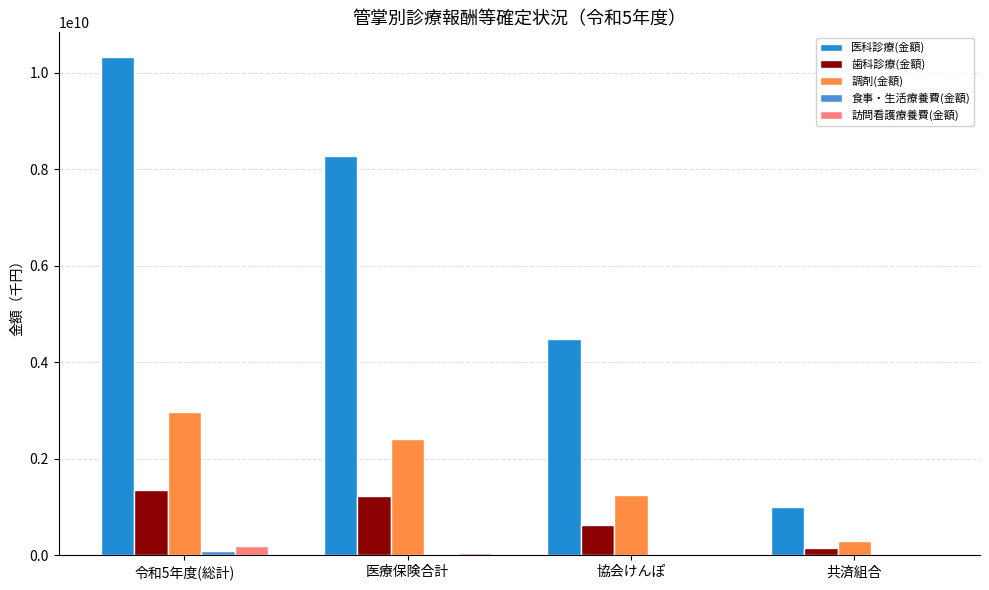

What is the sum of all 訪問看護療養費(金額) values?

289627592.5